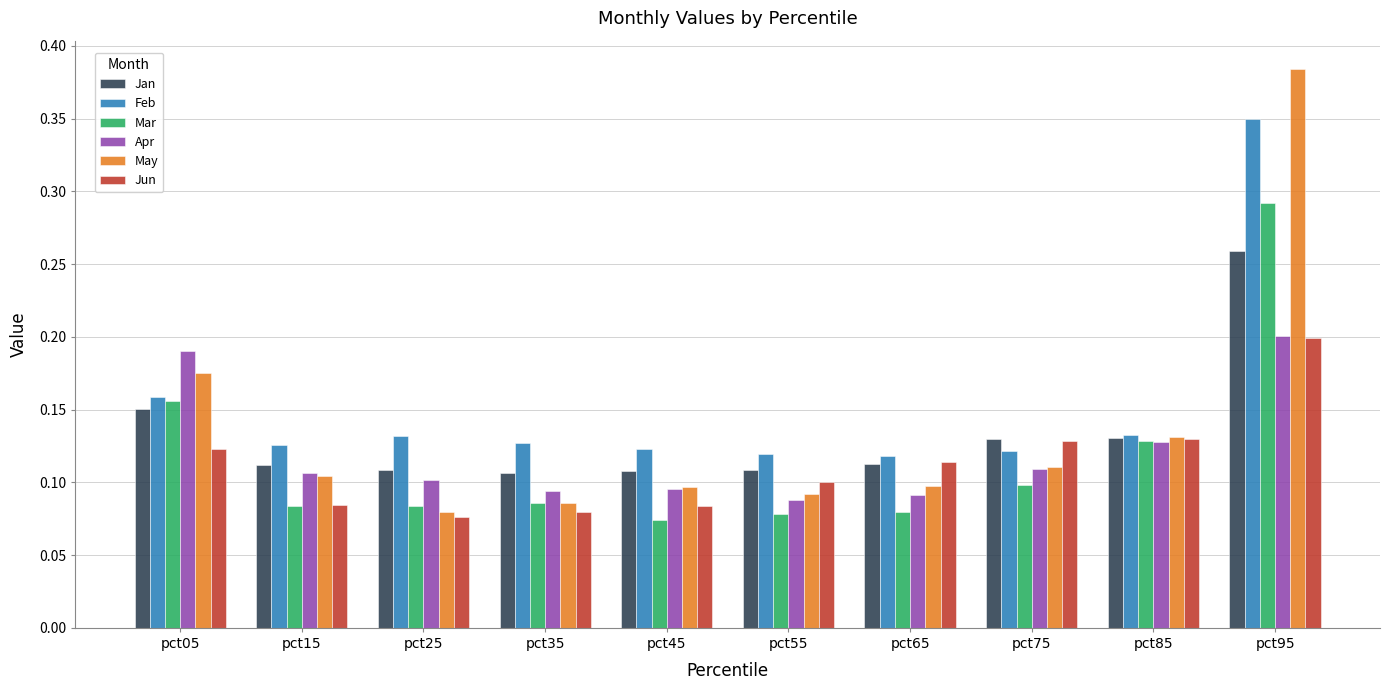

True or false: Jun has a value of 0.2 at pct95.

True